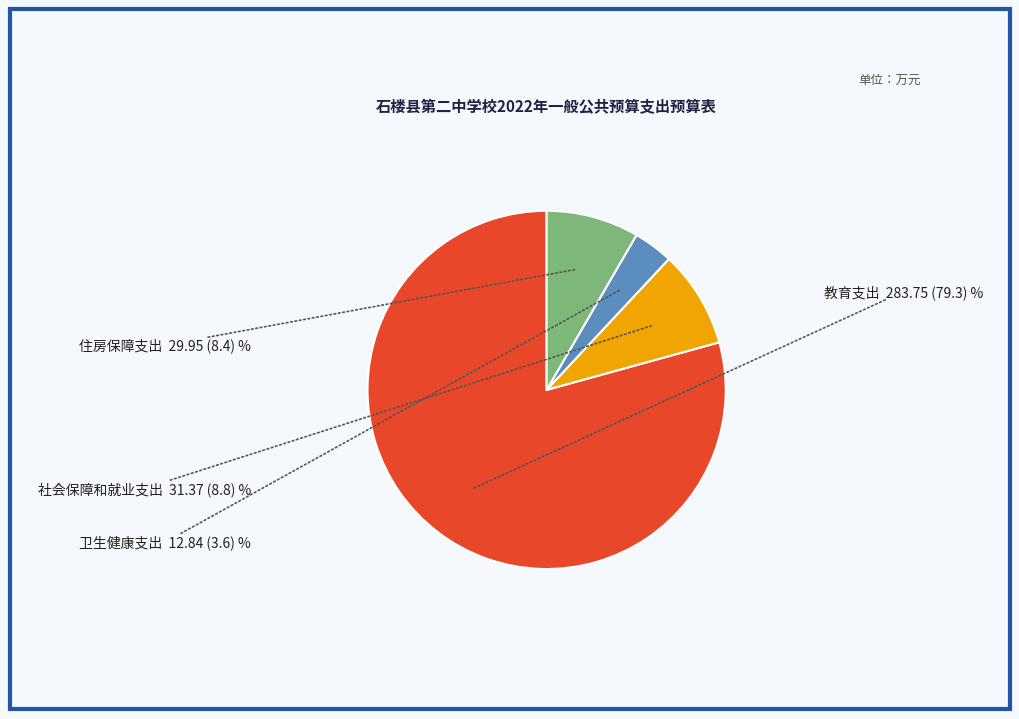

Which category accounts for the majority?

教育支出